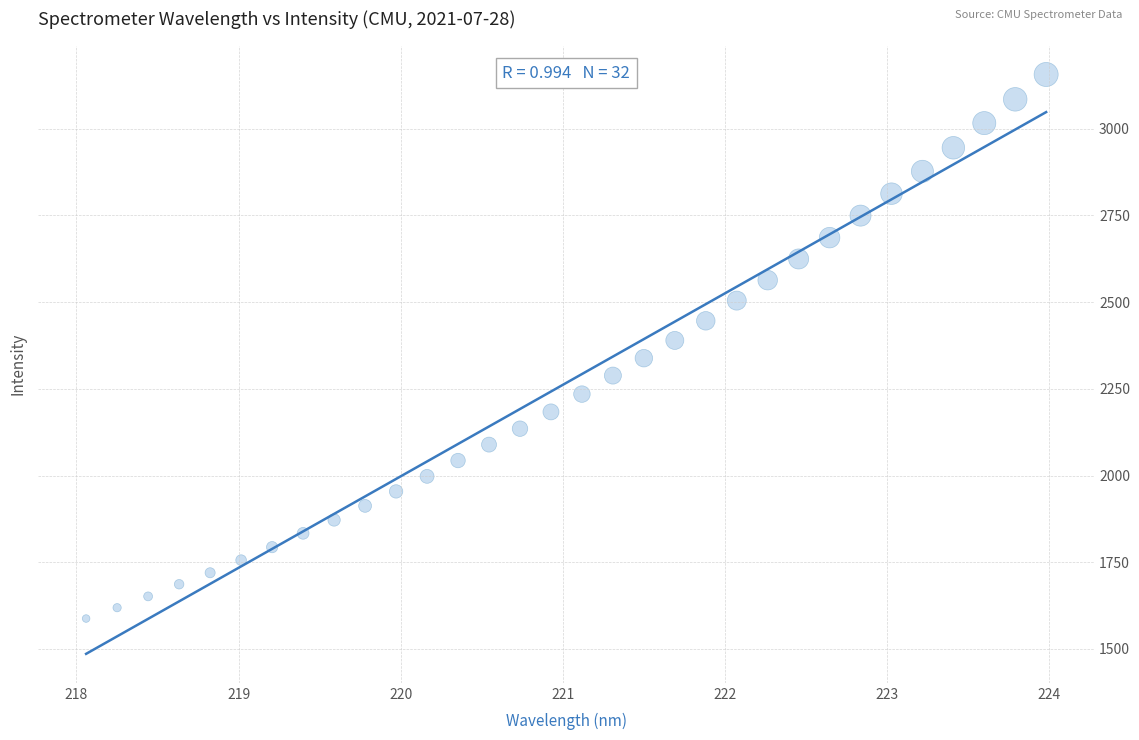

What is the range of X values (max minus min)?

5.9